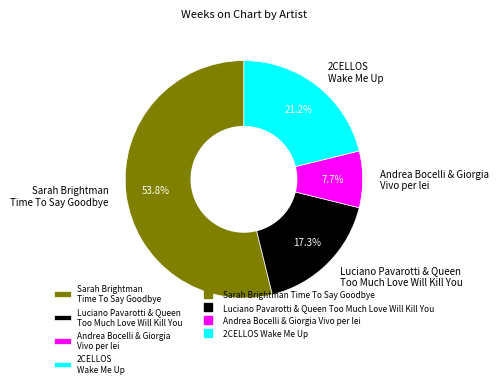

Which category has the smallest portion of the pie?

Andrea Bocelli & Giorgia Vivo per lei